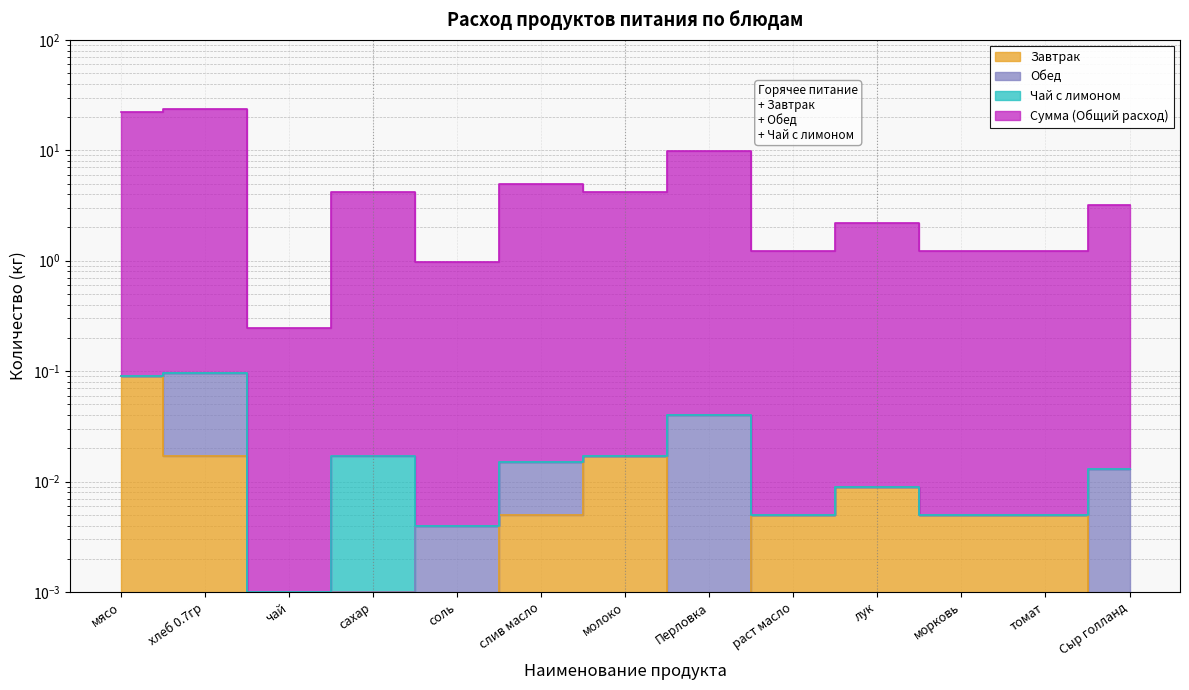

Is the value of Сумма (Общий расход) at лук greater than the value of Завтрак at лук?

Yes